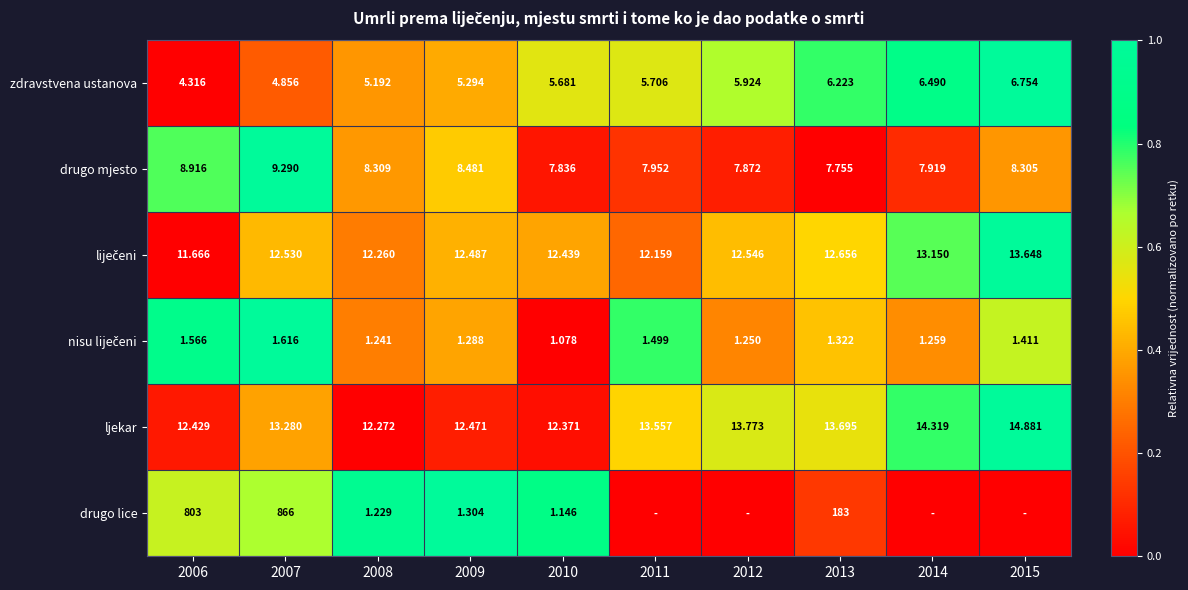

What is the total value across all series at 2009?

41.3